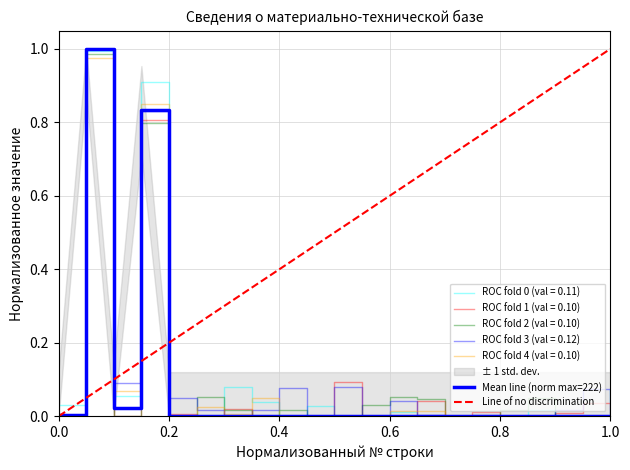

Reading left to right, transcribe all the data shown in this chart.

0.0	1.0	0.0	0.8	0.0	0.0	0.0	0.0	0.0	0.0	0.0	0.0	0.0	0.0	0.0	0.0	0.0	0.0	0.0	0.0	0.0